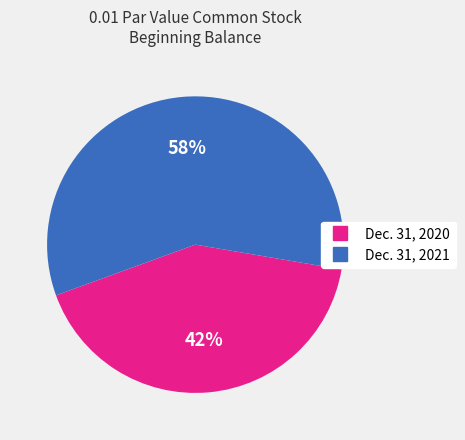

What is the ratio of the value at Dec. 31, 2020 to the value at Dec. 31, 2021?

0.7